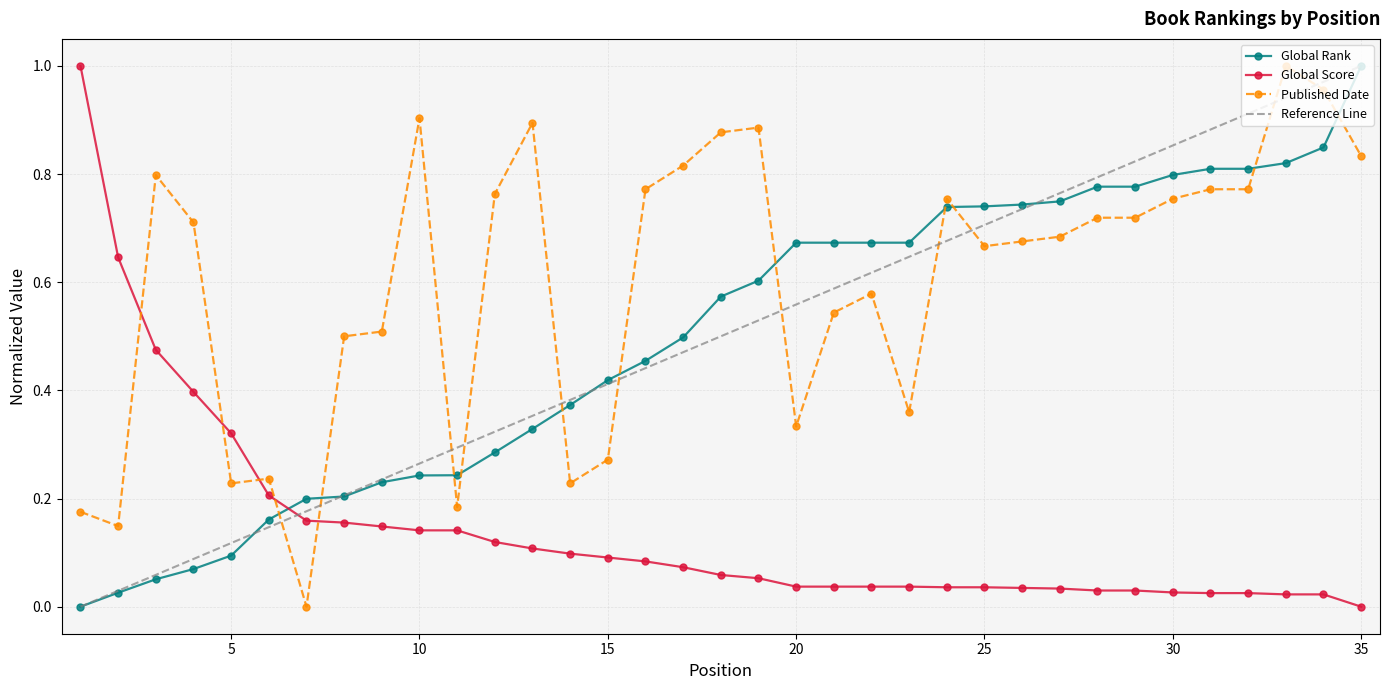

Between which two adjacent categories do Published Date and Global Rank first intersect?

6 and 7